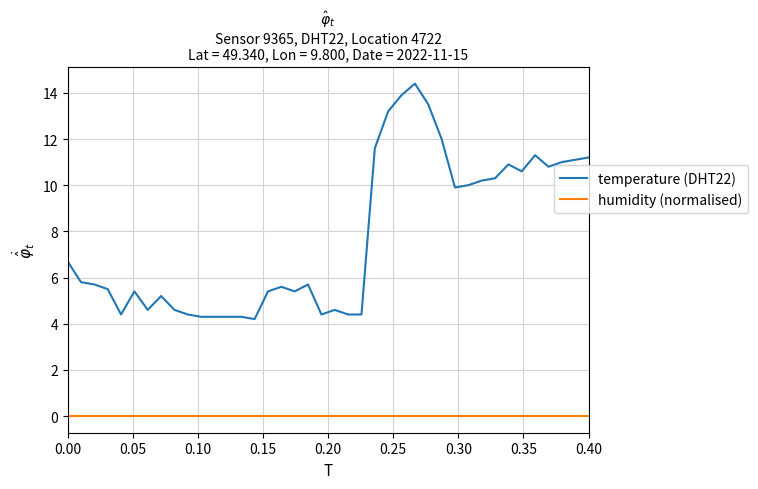

What is the maximum value shown in the chart?

14.4